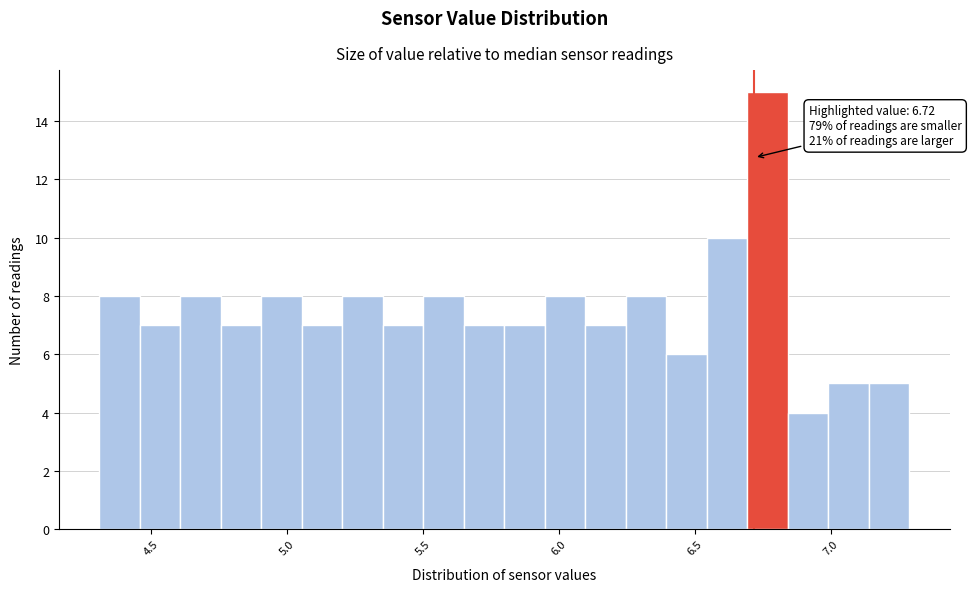

Read against the x-axis, roughly where is the centre of the tallest bar?

6.75